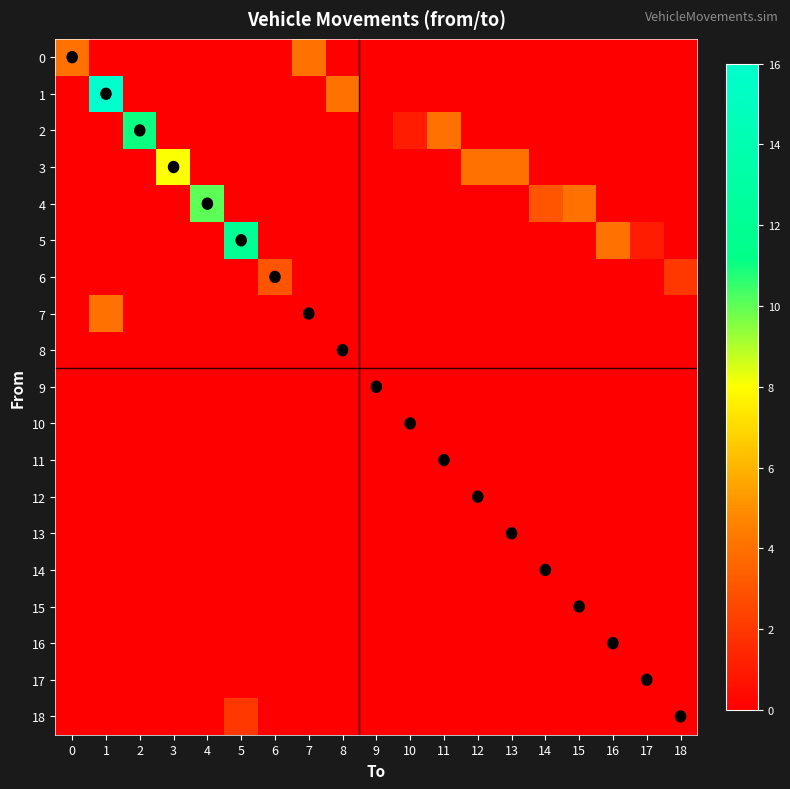

Between 10 and 15, which series saw the biggest shift?

4